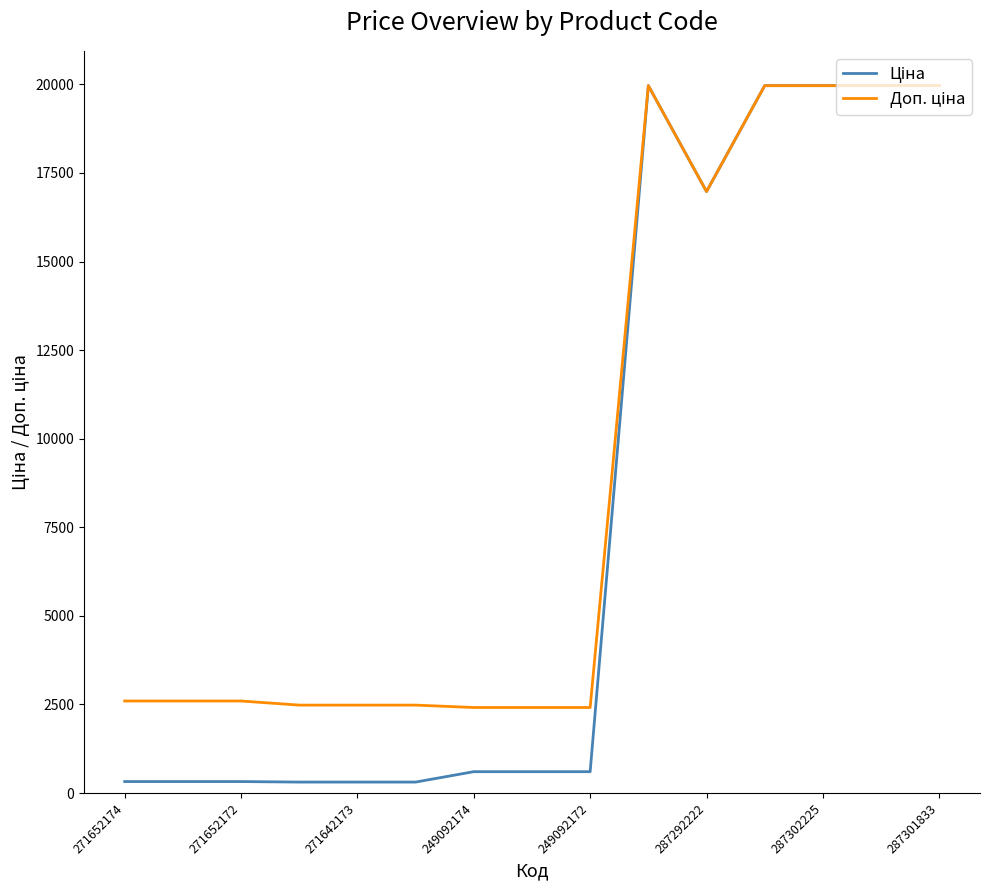

What is the maximum value shown in the chart?

19964.2